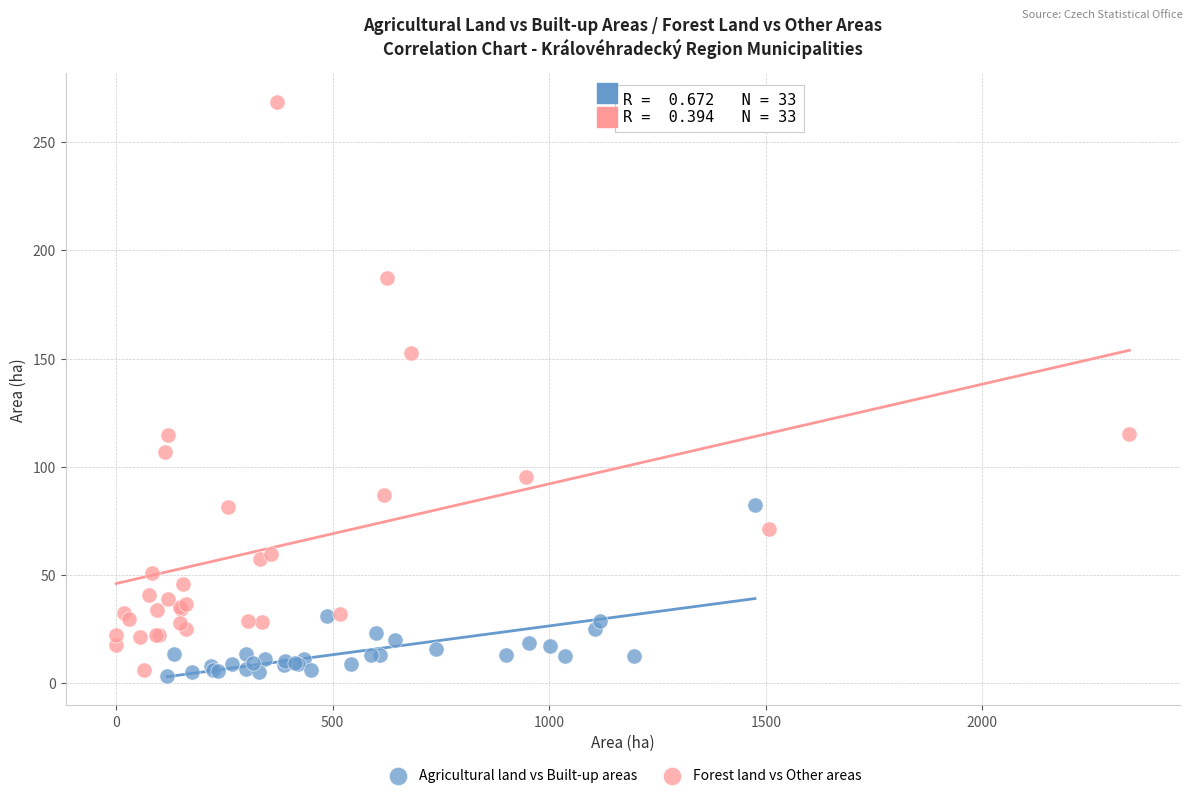

Which series contains the highest Y value?

Forest land vs Other areas